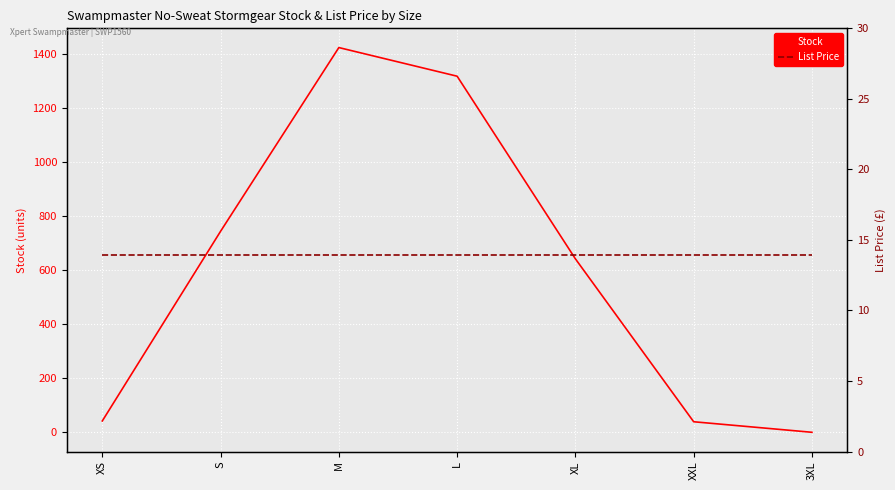

Count the number of data series in this chart.

2